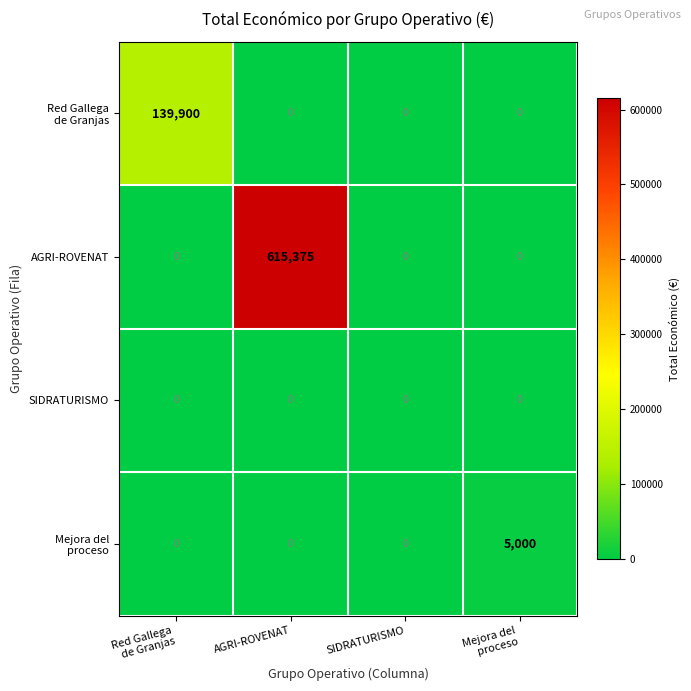

What is the maximum value shown in the chart?

615375